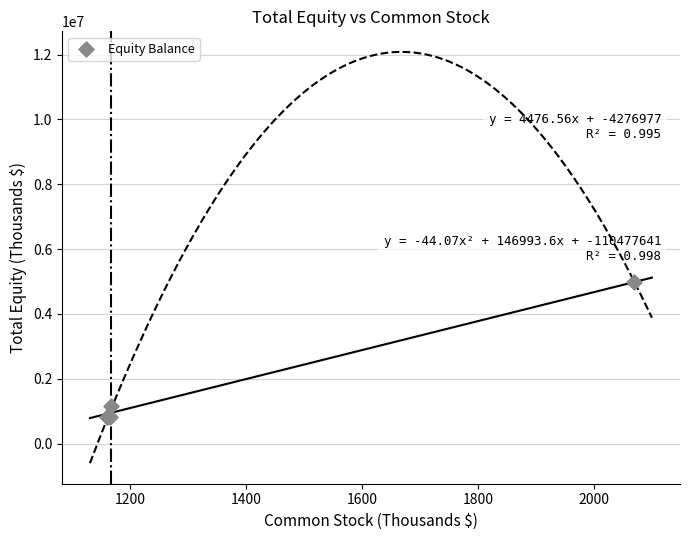

What Y value in the scatter plot is closest to 2904449?

1152783